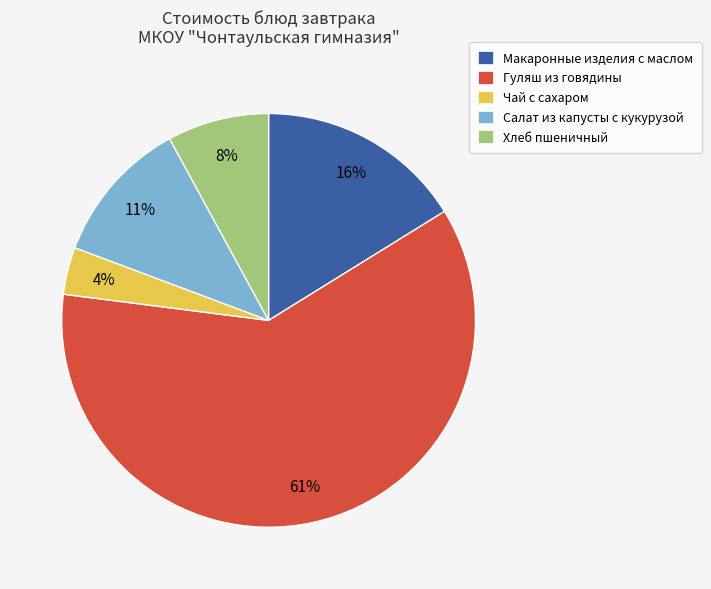

How many segments does this pie chart have?

5